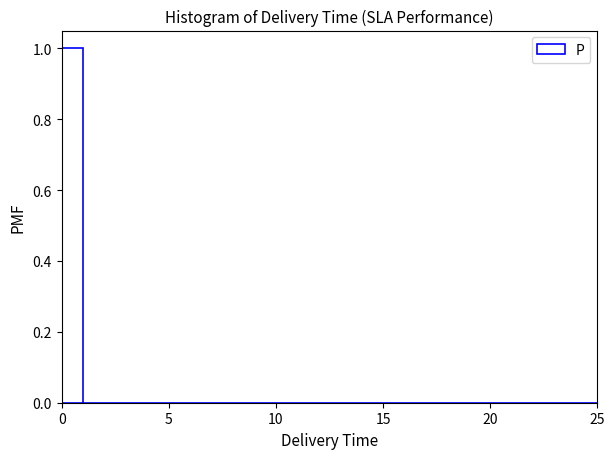

Around what value on the x-axis is the tallest bar? Give the approximate position of its centre, as read against the axis.

0.5